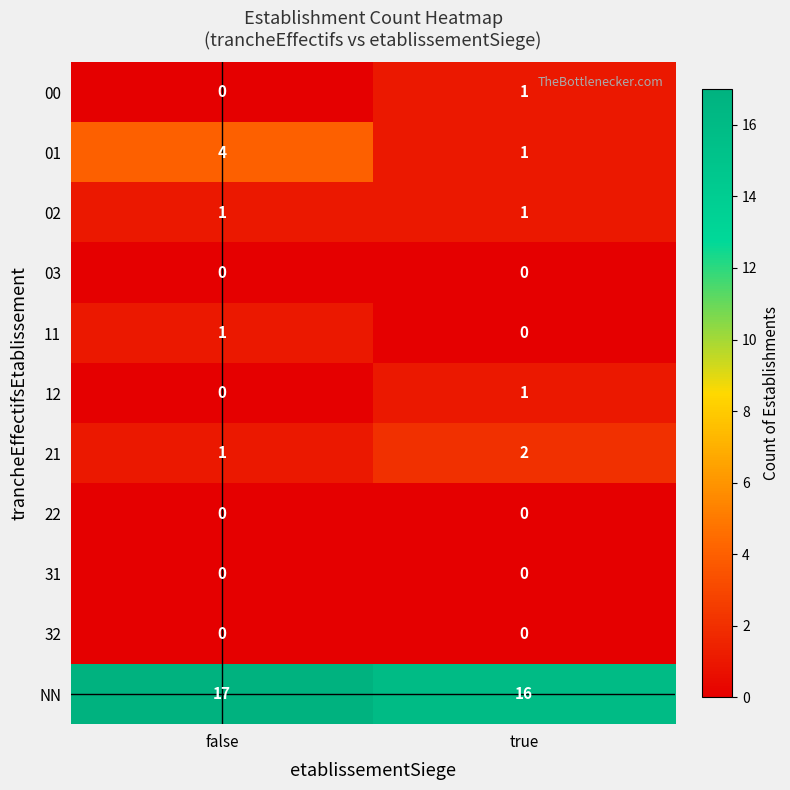

Which series has the widest spread of values?

01